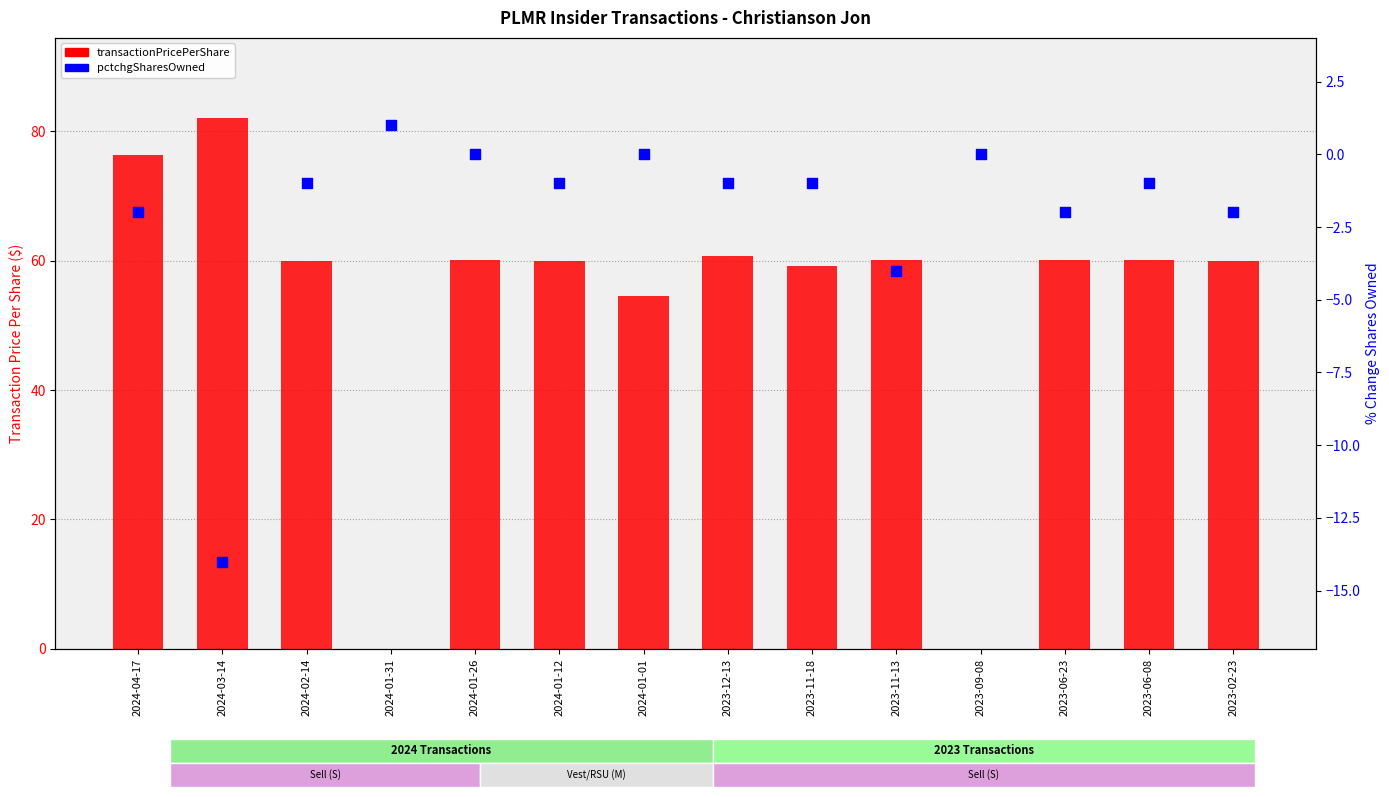

Which series contains the highest Y value?

transactionPricePerShare